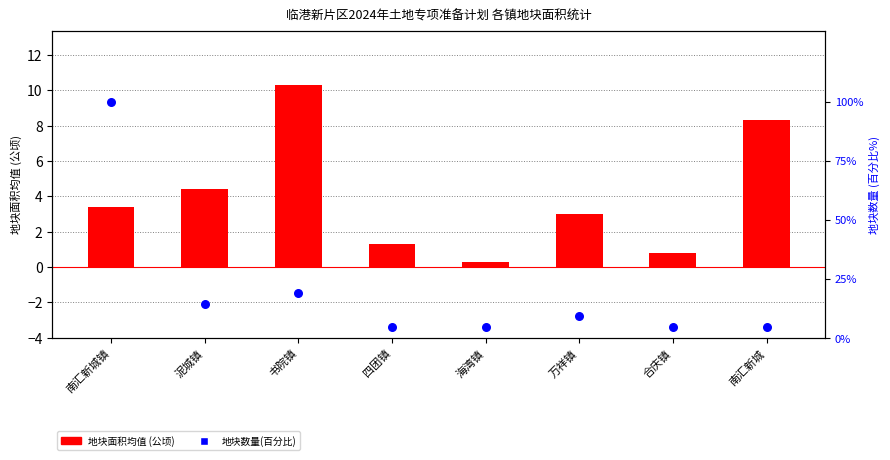

Which series has the largest total across all categories?

地块数量(百分比)